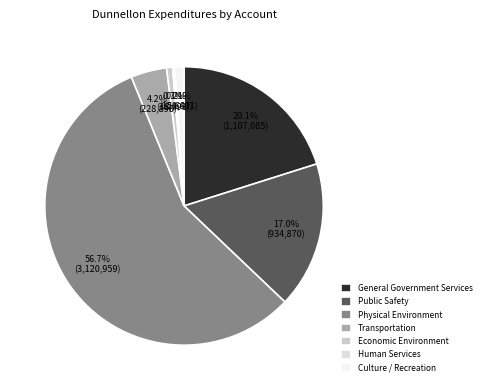

Is Economic Environment the majority of the pie?

No